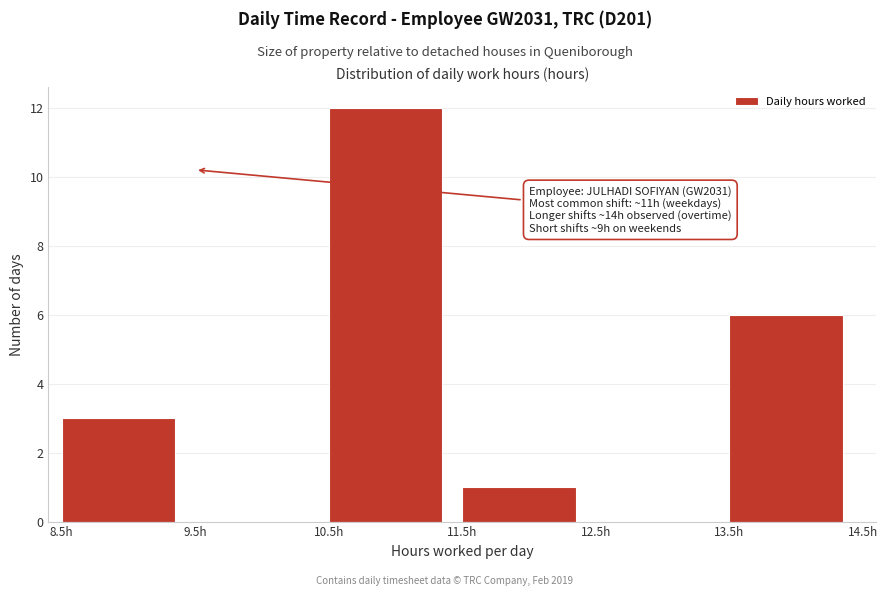

Over which range of the x-axis is the bar tallest?

10.5 to 11.5